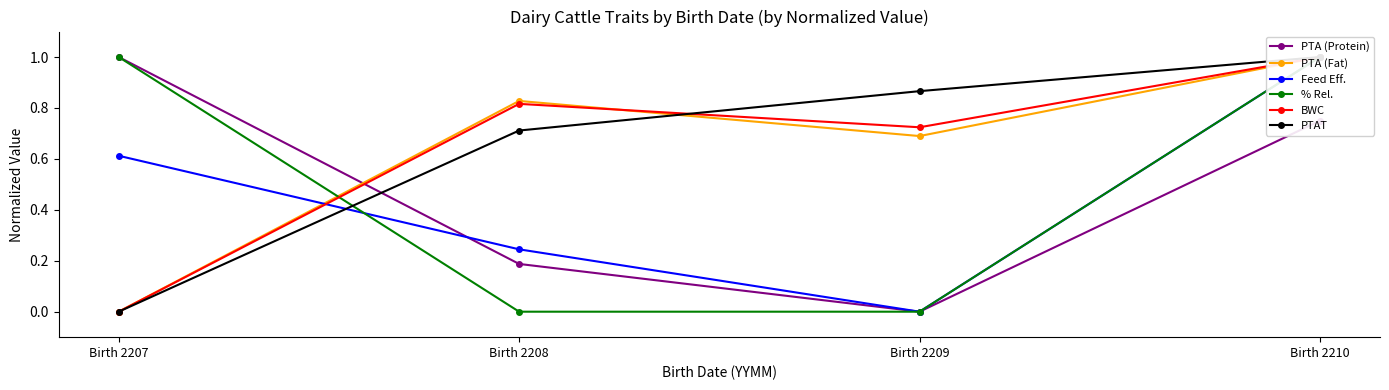

Where is the first local minimum for Feed Eff.?

Birth 2209